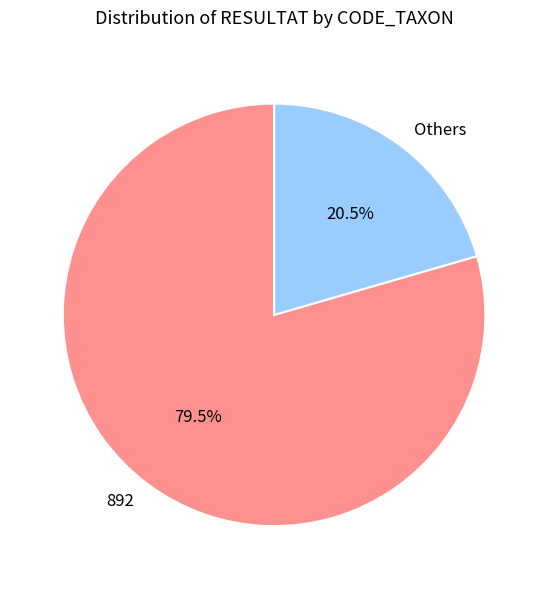

What is the ratio of the value at 892 to the value at Others?

3.9